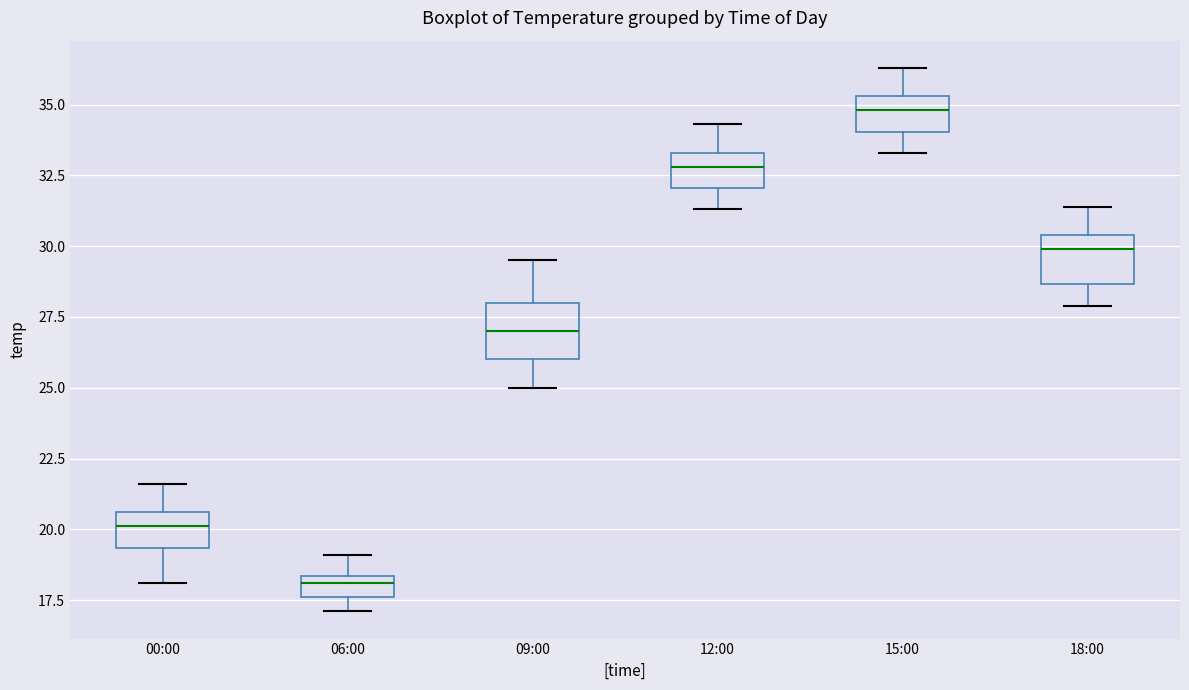

Which box has the highest median line?

15:00